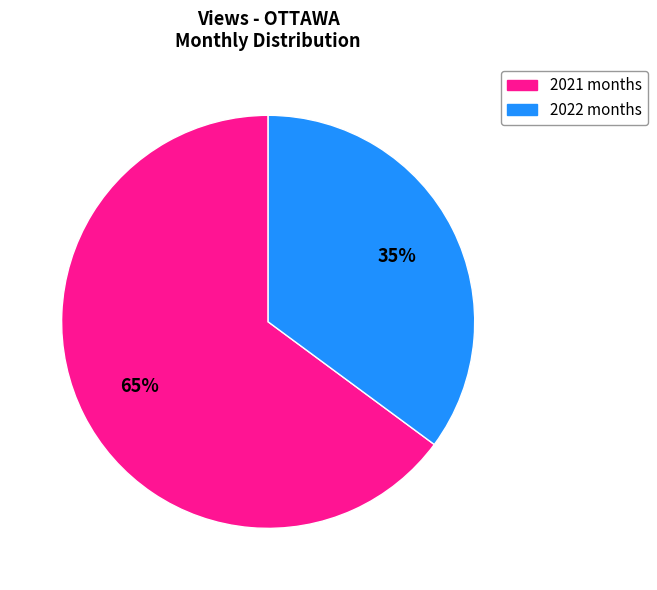

Does 2021 months represent more than half of the total?

Yes